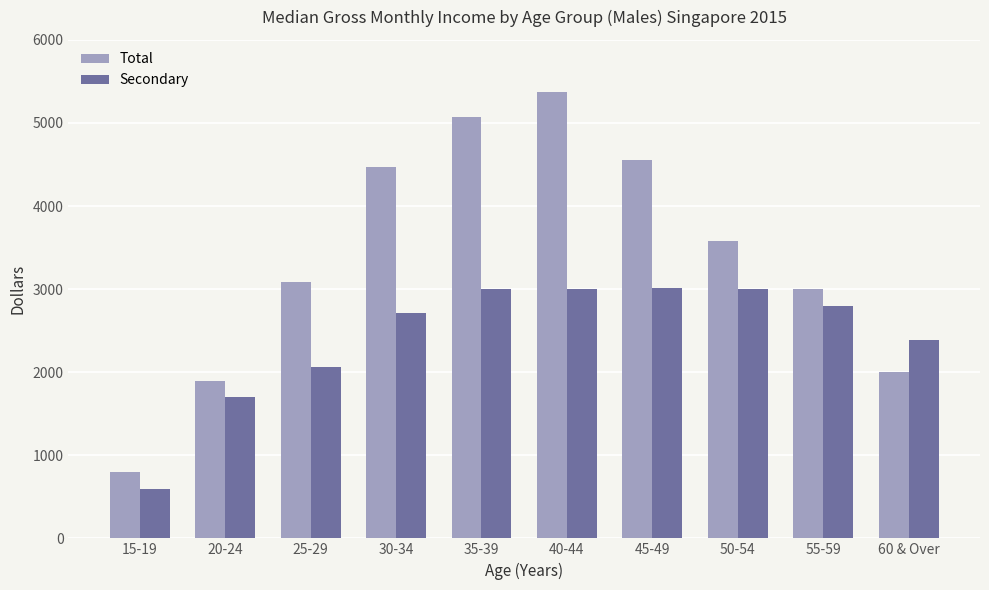

True or false: Total has a value of 1900 at 20-24.

True